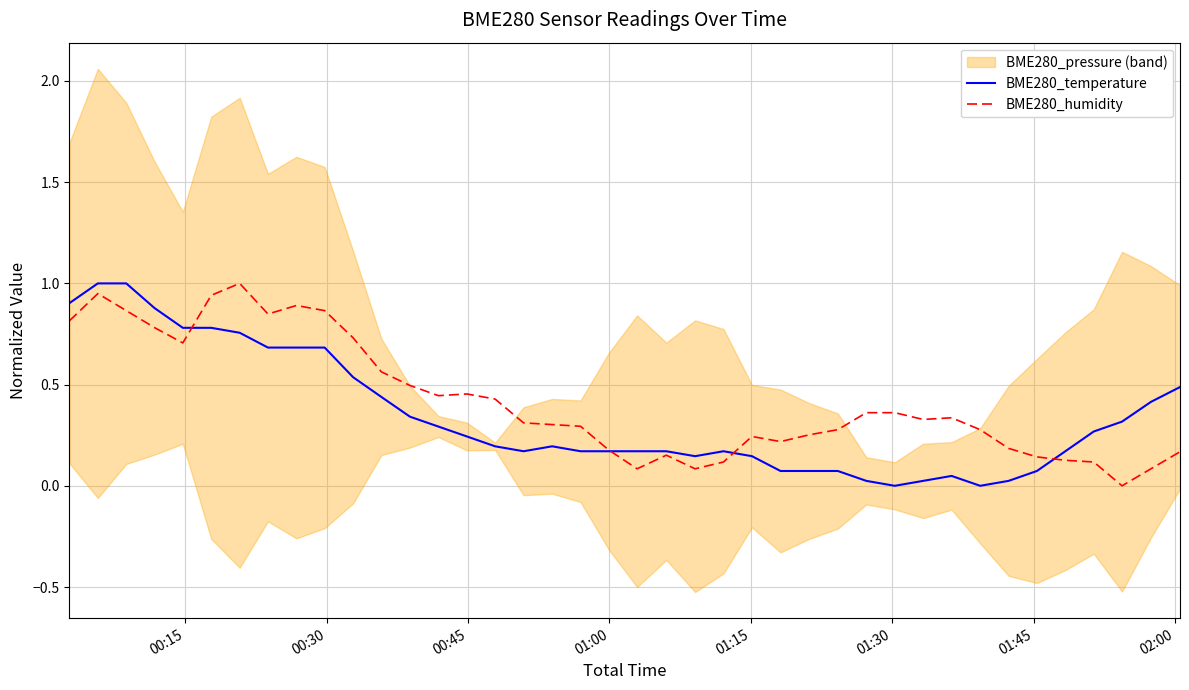

Which series has the largest total across all categories?

BME280_humidity